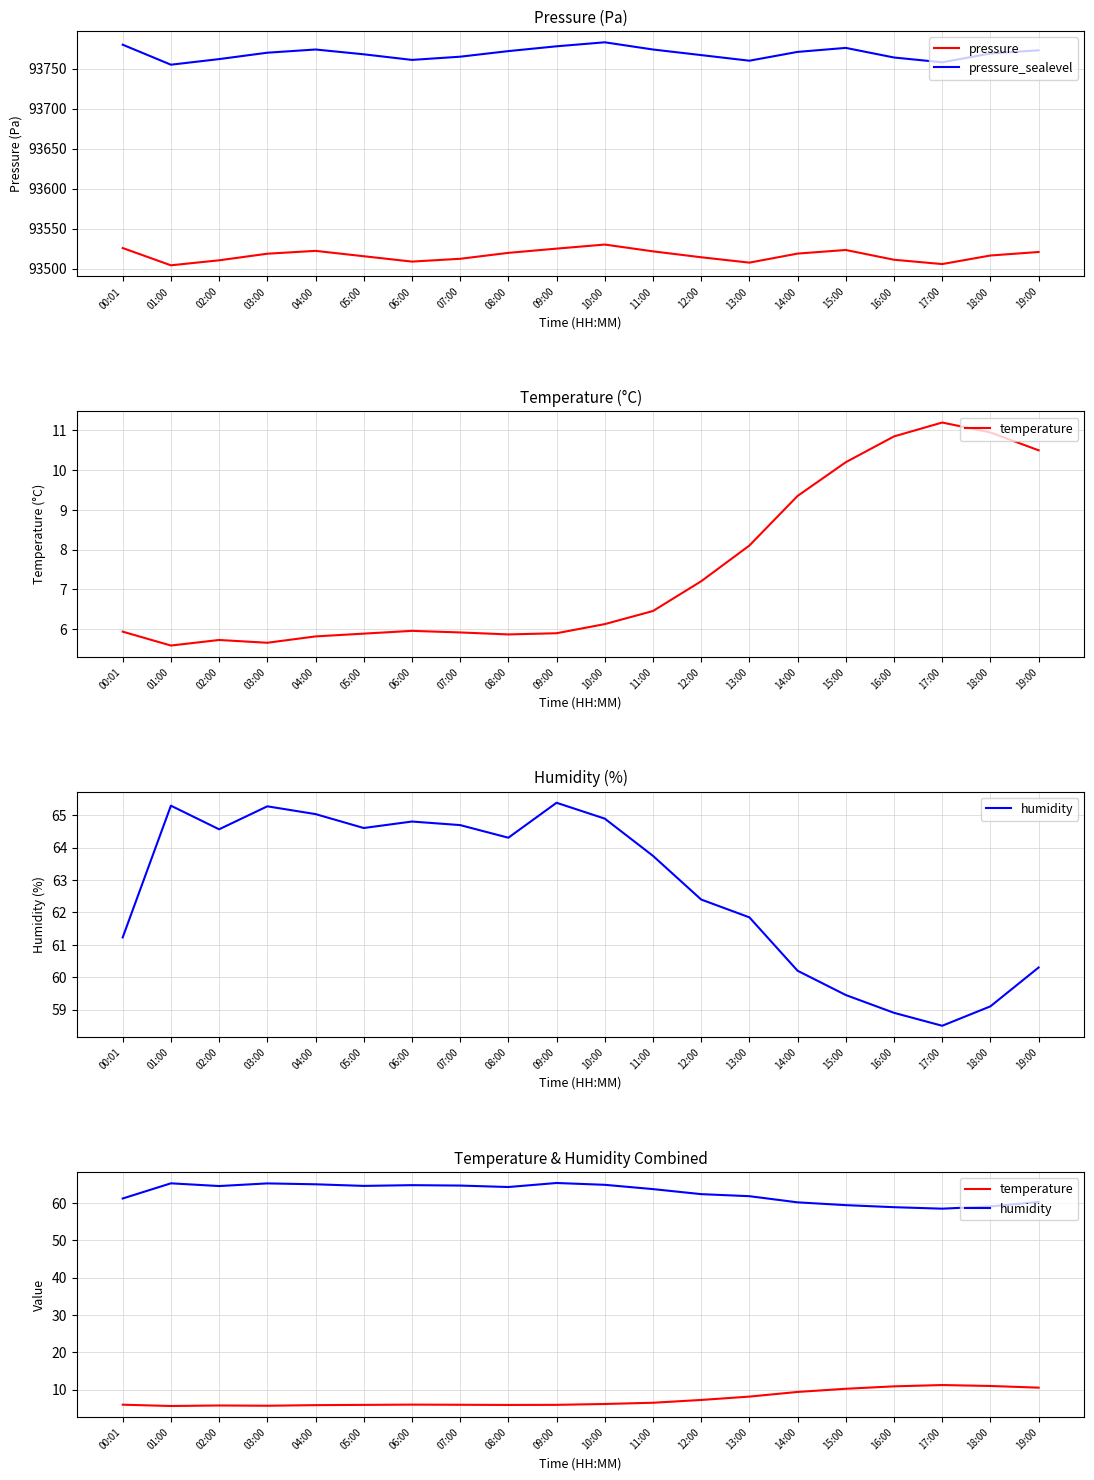

At how many categories does at least one series exceed 23472?

20